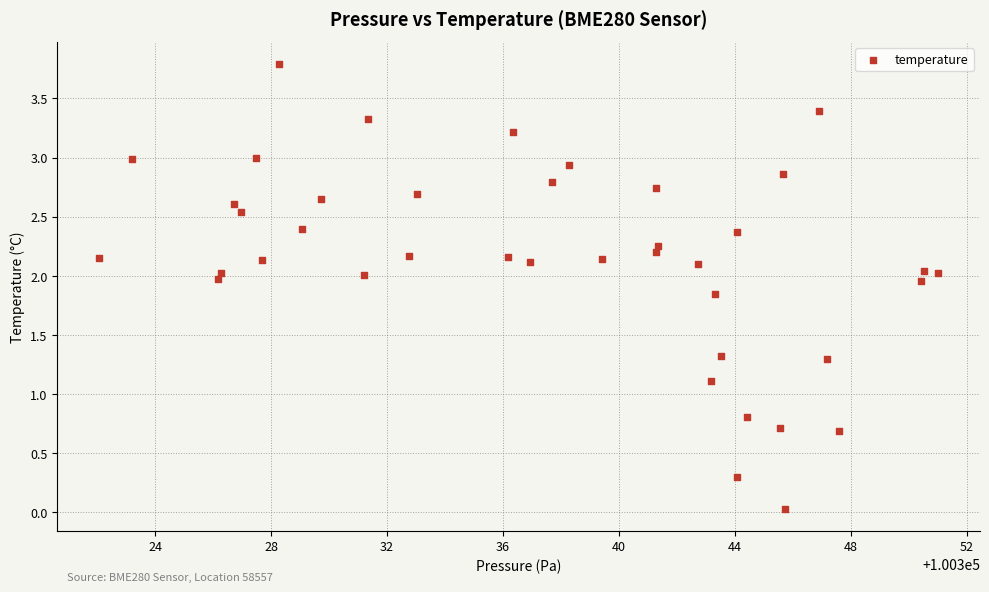

What is the range of X values (max minus min)?

28.9